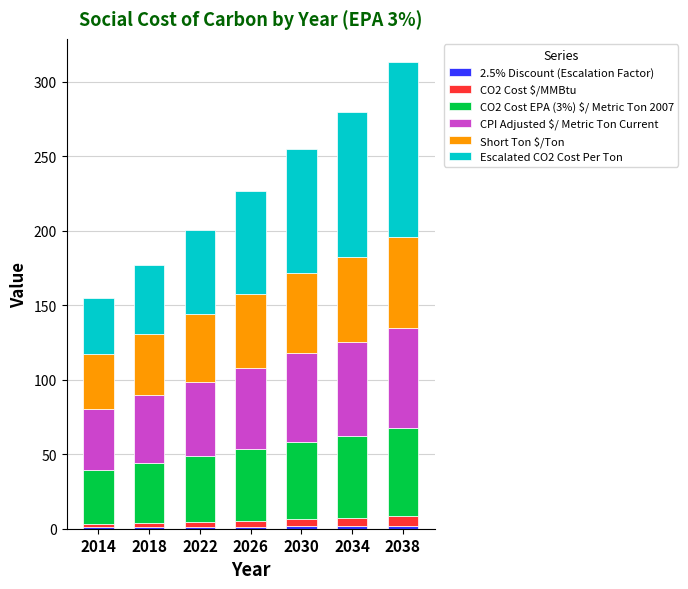

How many series are shown in this chart?

6